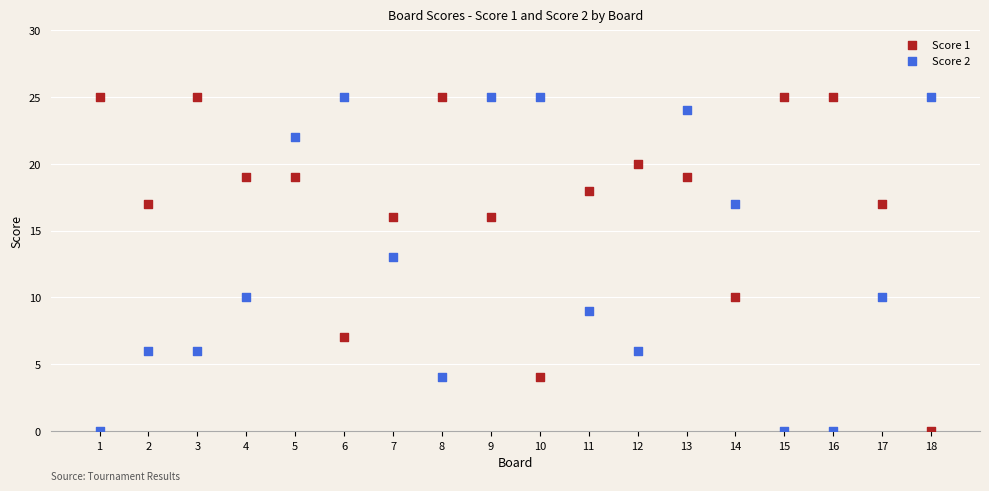

What is the X range (max minus min) for the scatter plot?

17